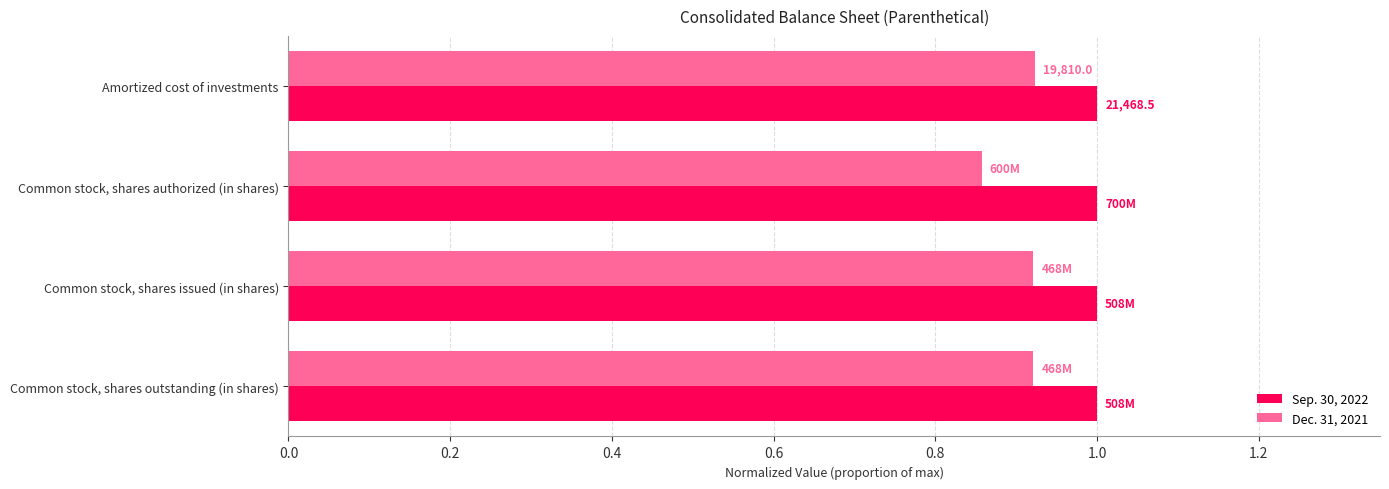

Count the Dec. 31, 2021 values in the range 0 to 1.

4